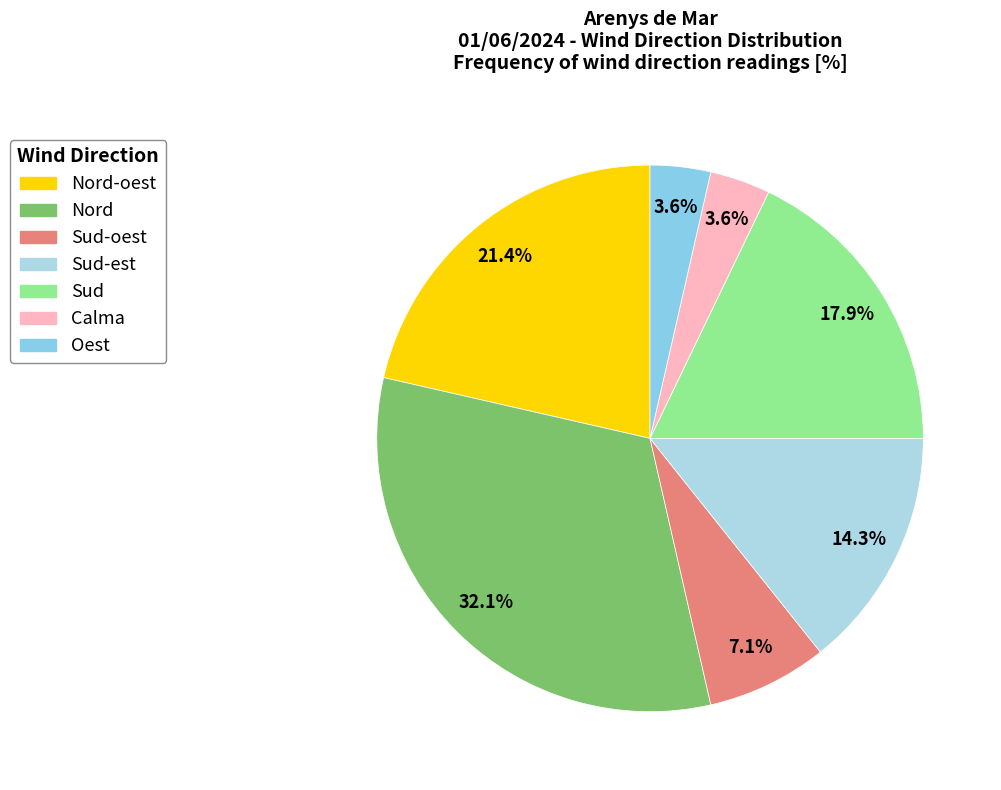

How many segments does this pie chart have?

7